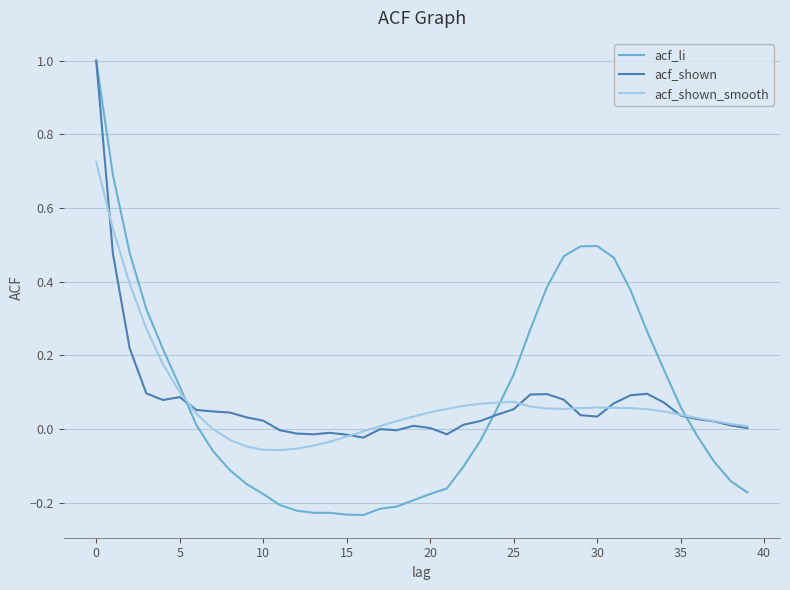

Which series has the largest range (max minus min)?

acf_li